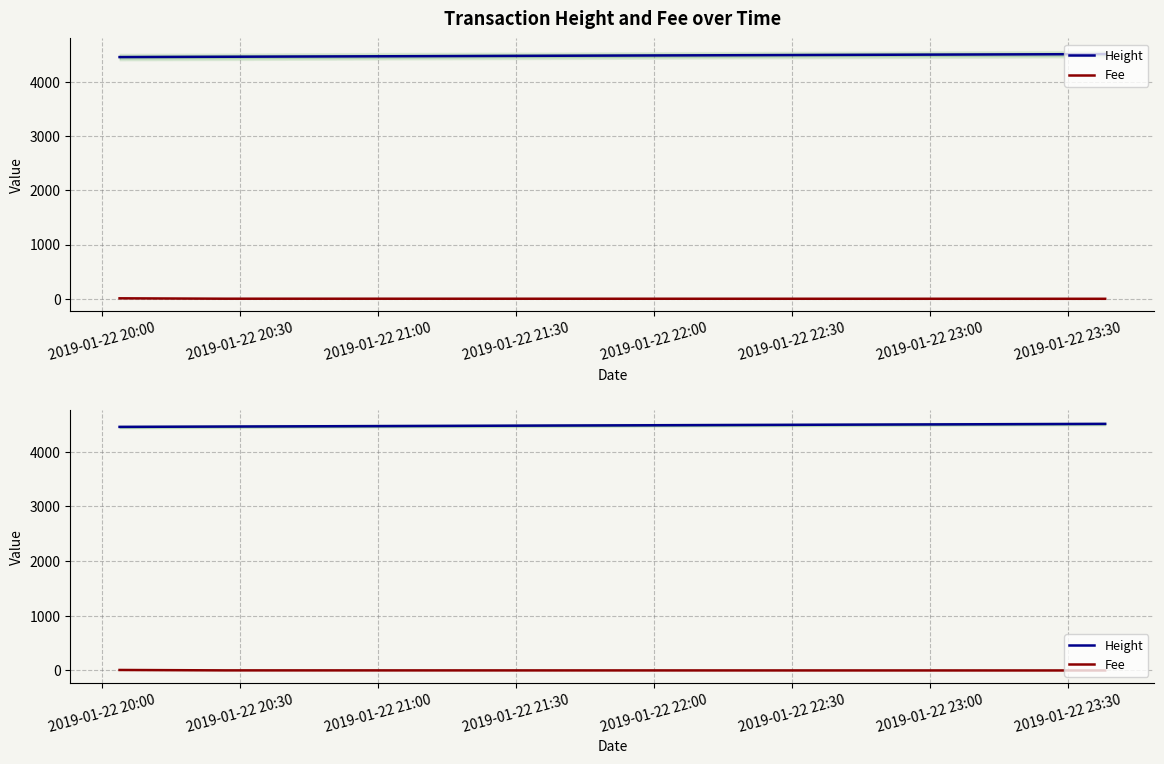

What is the label of the 1st point from the left?

2019-01-22 20:00